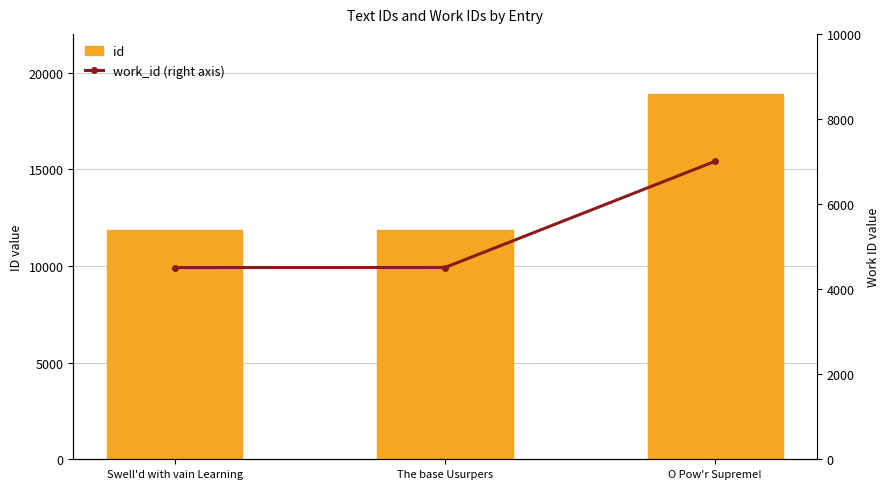

Rank the series by their maximum value, from highest to lowest.

id, work_id (right axis)